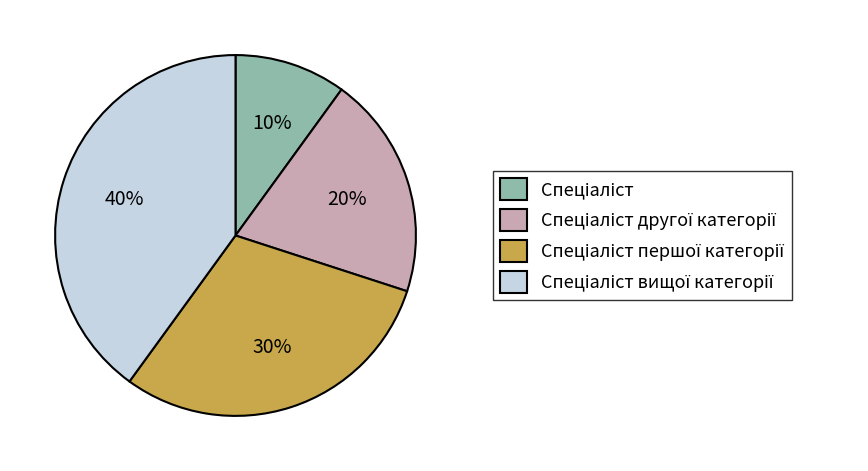

Is there a majority slice in this chart?

No